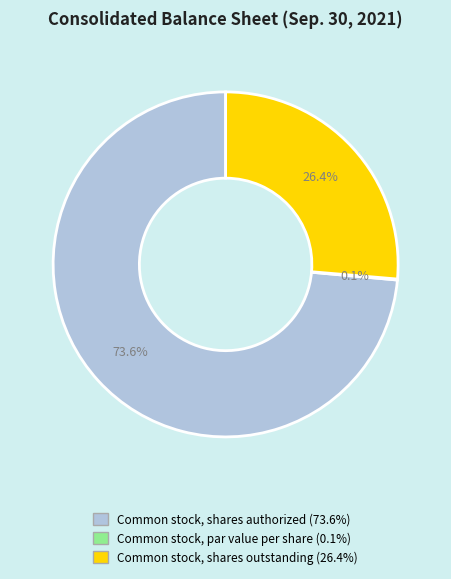

Does Common stock, shares authorized account for over 50% of the chart?

Yes